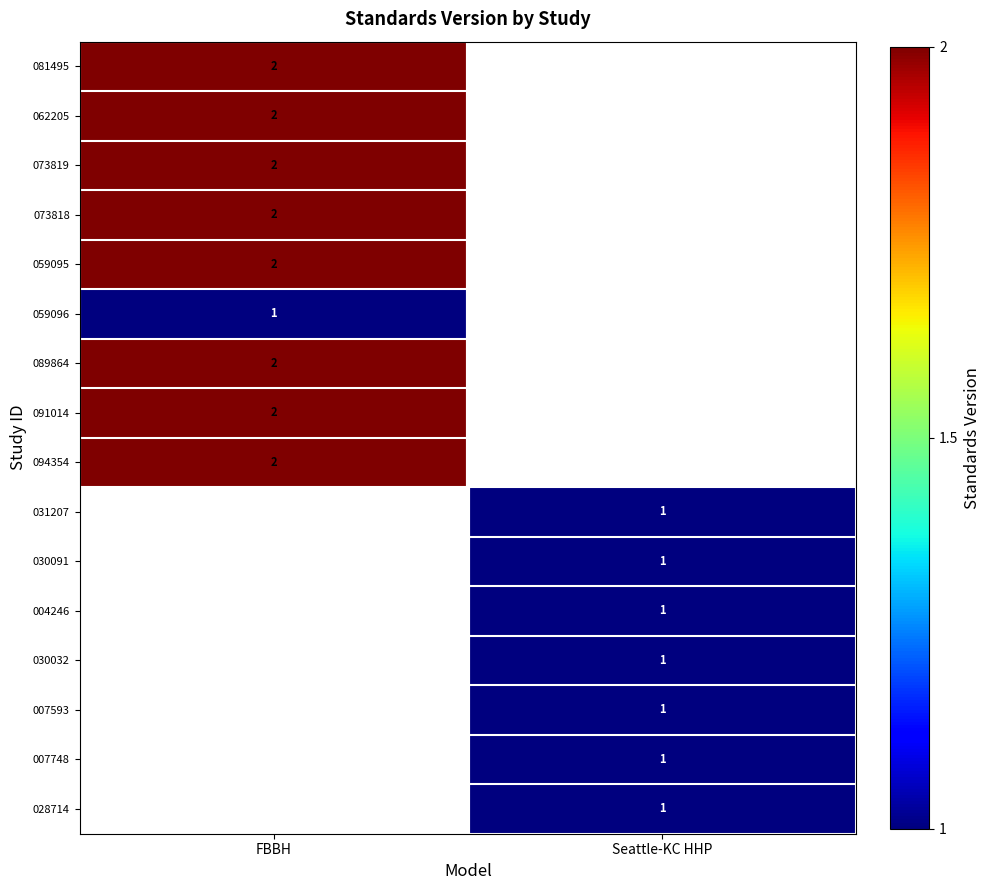

What is the greatest value displayed?

2.0